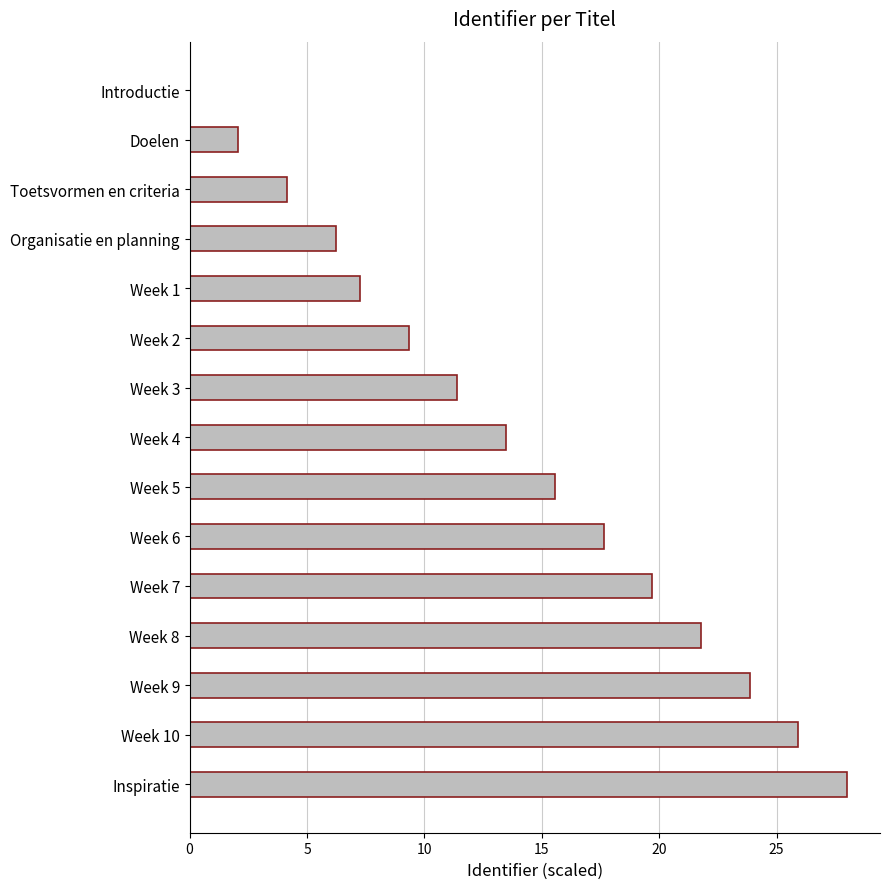

The chart shows a value of 31.8 at Week 8. True or false?

False